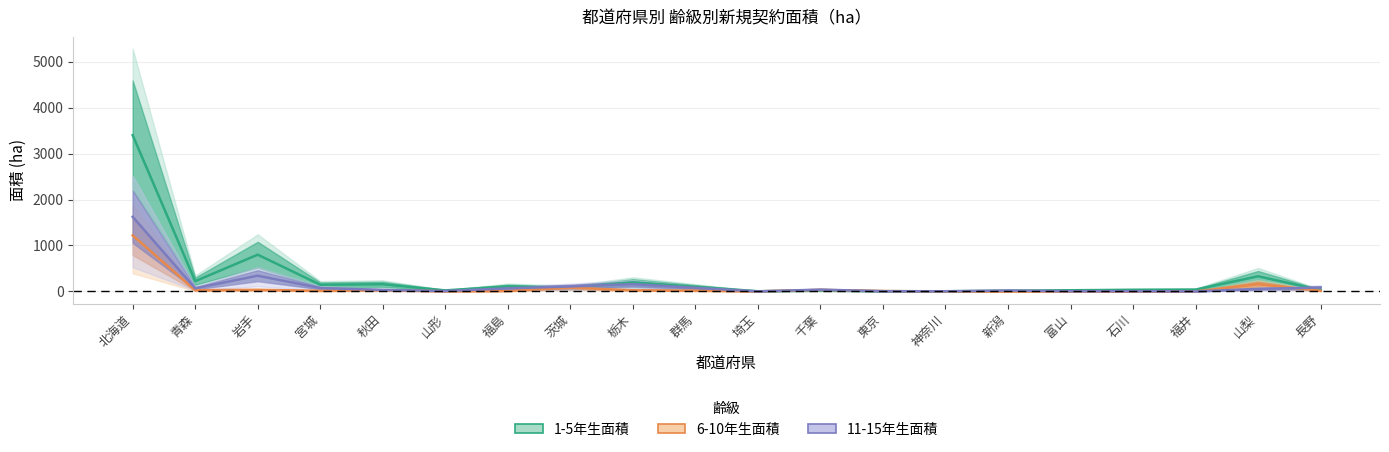

Rank the series by their average value, from lowest to highest.

6-10年生面積, 11-15年生面積, 1-5年生面積